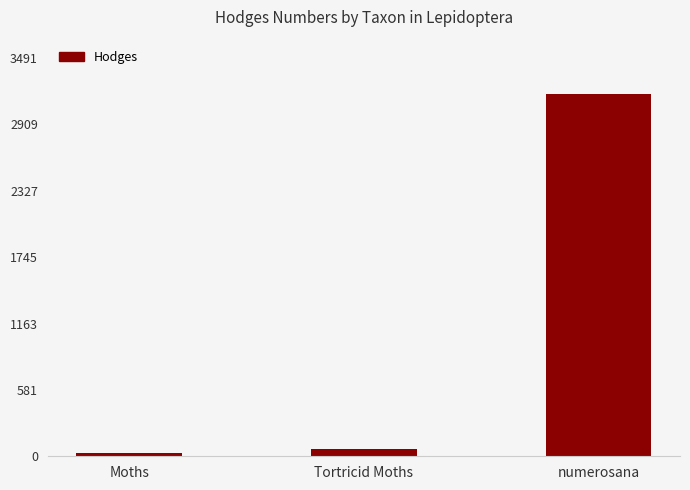

How many data points are above 62?

2